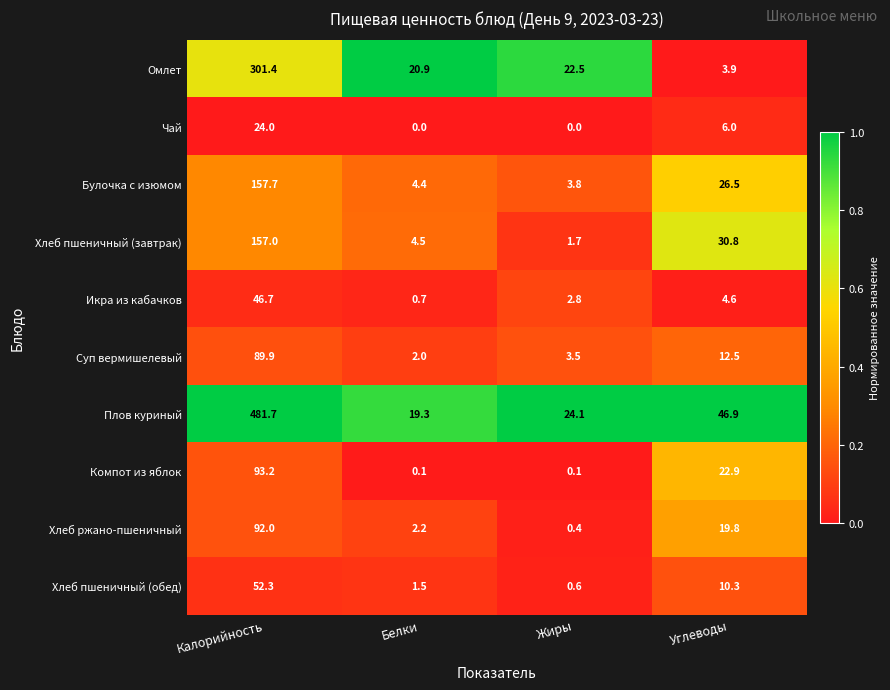

Which series changed the most between Калорийность and Жиры?

Плов куриный